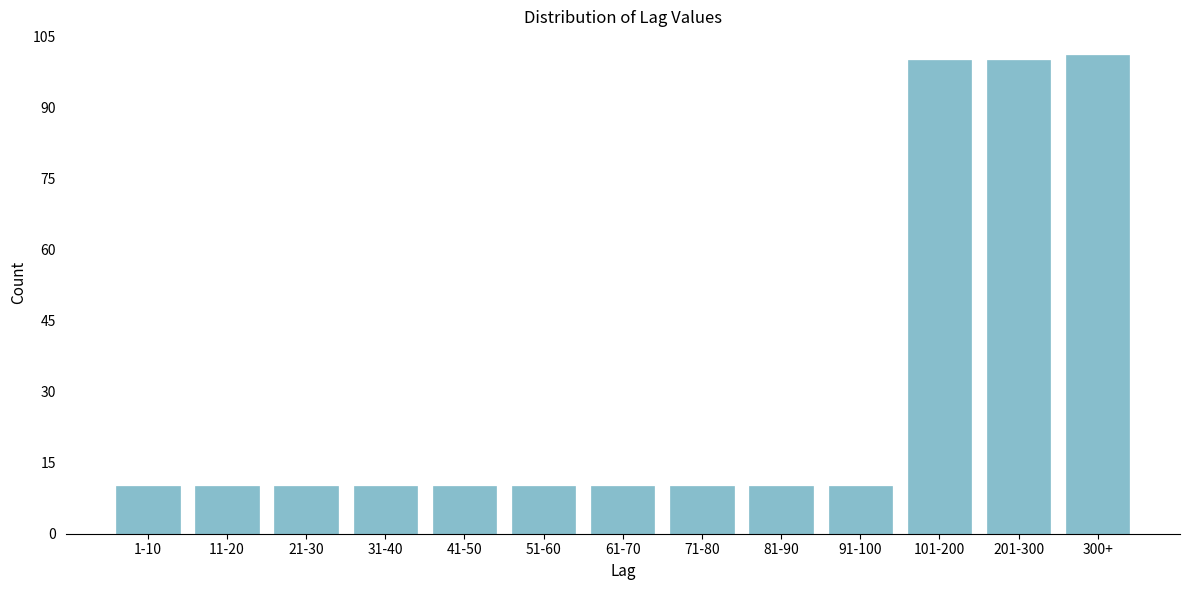

Reading left to right, what are all the values shown in this chart?

1-10=10	11-20=10	21-30=10	31-40=10	41-50=10	51-60=10	61-70=10	71-80=10	81-90=10	91-100=10	101-200=100	201-300=100	300+=101